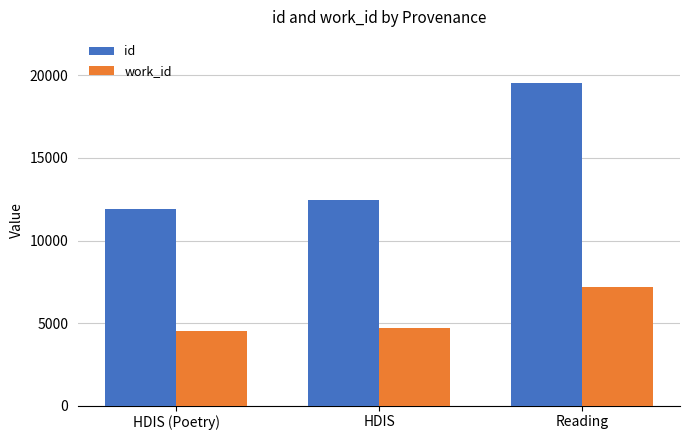

True or false: work_id has a value of 4525 at HDIS (Poetry).

True